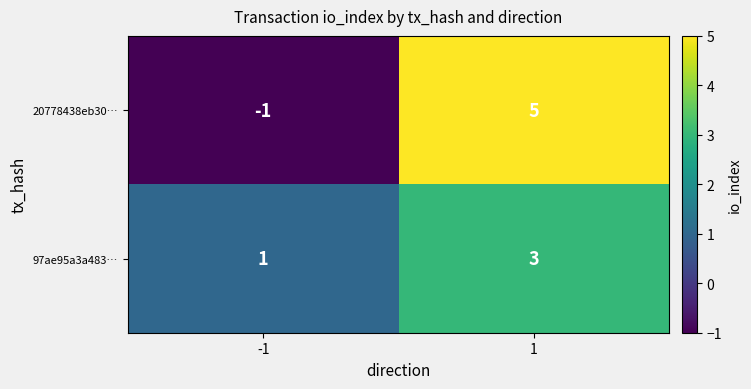

The 20778438eb30… series shows 0 at -1. True or false?

False